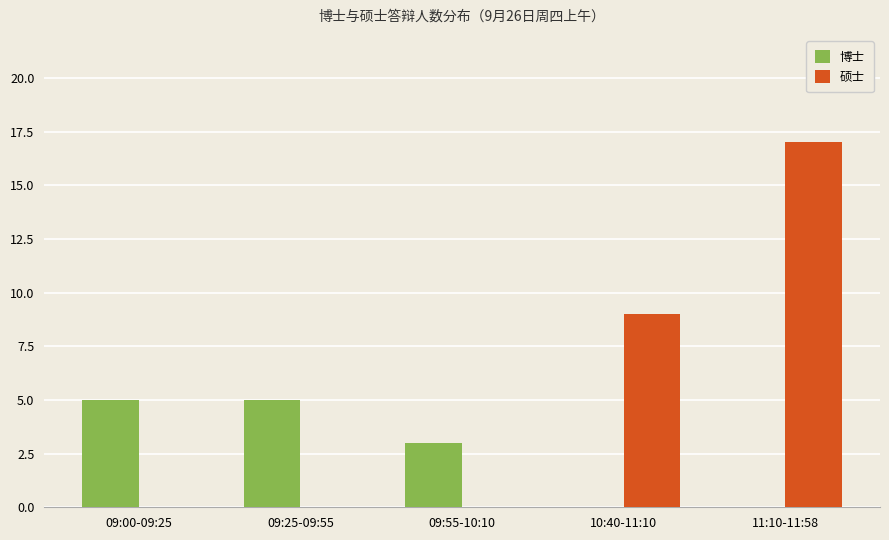

Reading right to left, extract all data points from this chart.

博士: 11:10-11:58=0	10:40-11:10=0	09:55-10:10=3	09:25-09:55=5	09:00-09:25=5
硕士: 11:10-11:58=17	10:40-11:10=9	09:55-10:10=0	09:25-09:55=0	09:00-09:25=0